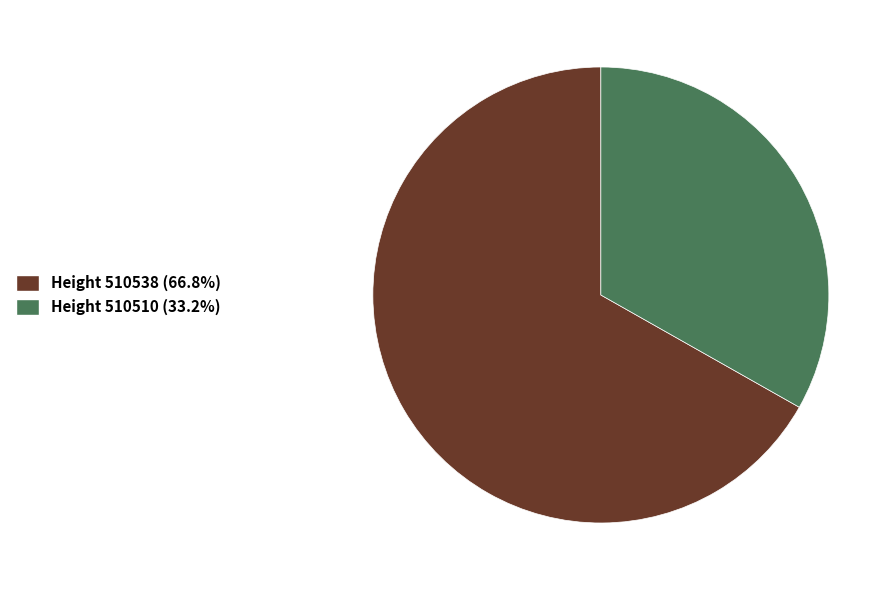

Is Height 510538 (66.8%) the majority of the pie?

Yes